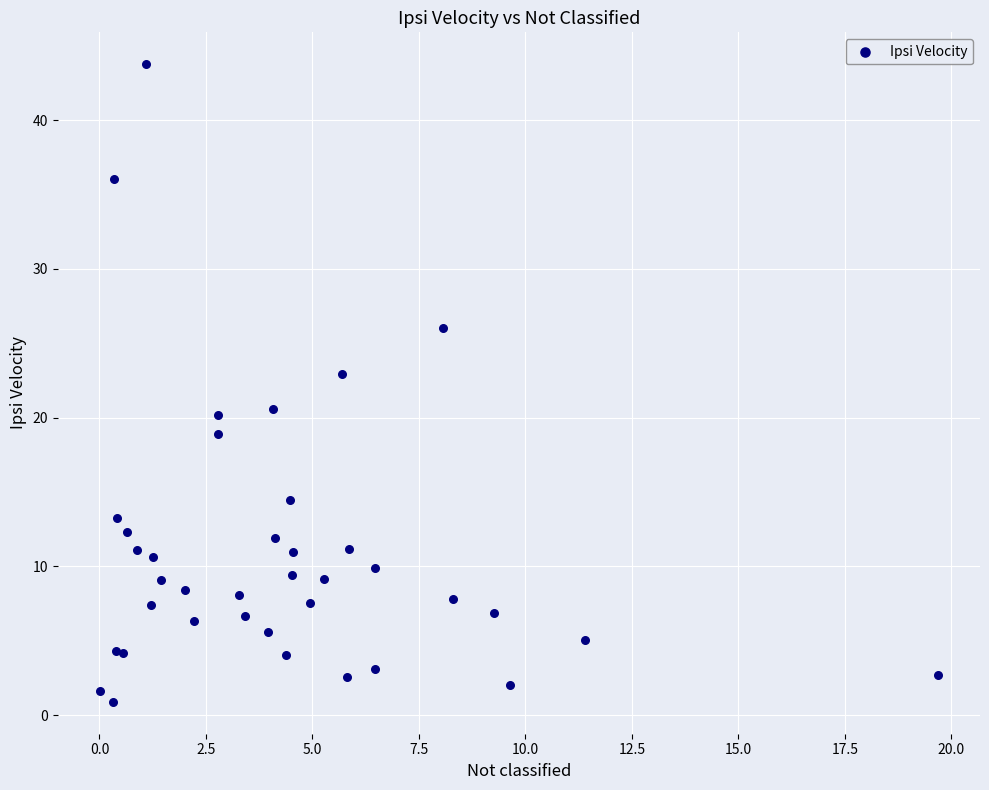

What Y value in the scatter plot is closest to 22?

22.9